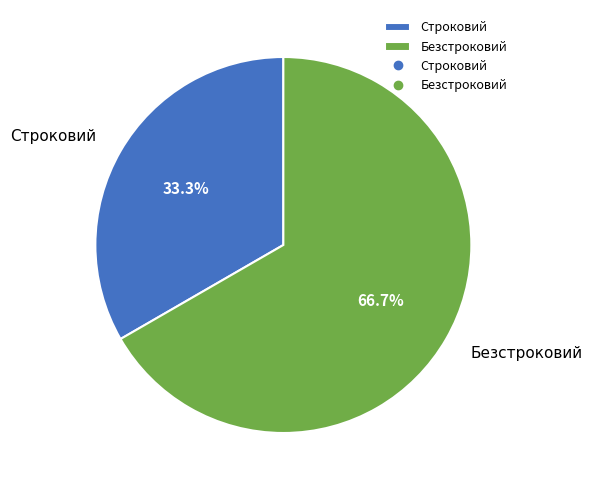

Which has a higher value, Строковий or Безстроковий?

Безстроковий